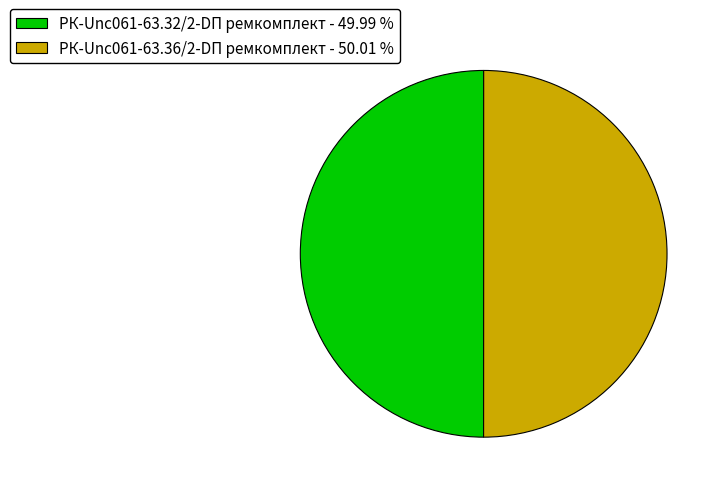

Do РК-Unc061-63.36/2-DП ремкомплект - 50.01 % and РК-Unc061-63.32/2-DП ремкомплект - 49.99 % together represent more than half of the pie?

Yes